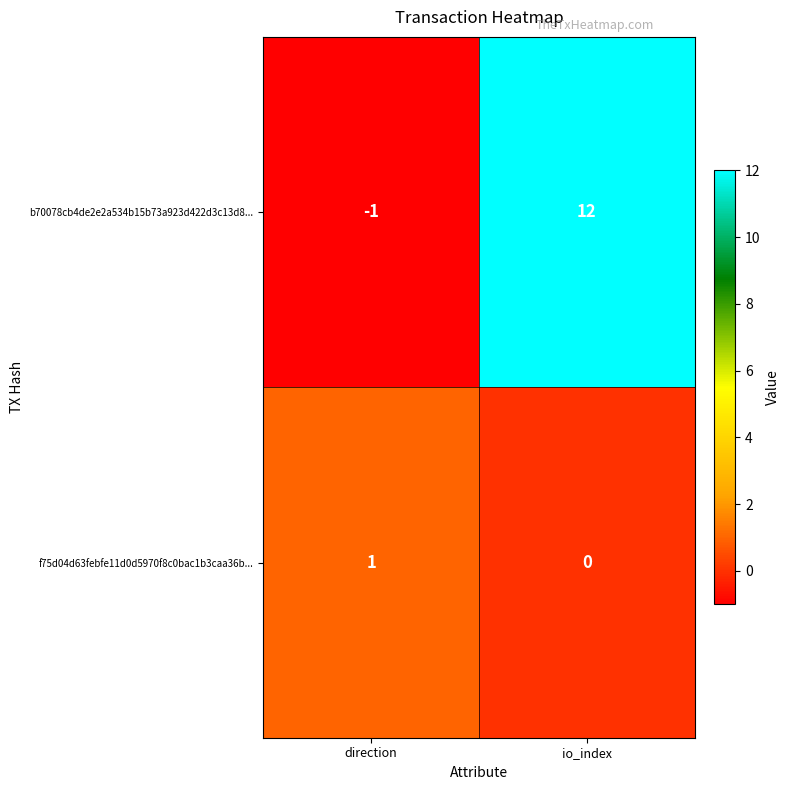

Is the value of f75d04d63febfe11d0d5970f8c0bac1b3caa36b... at direction greater than the value of b70078cb4de2e2a534b15b73a923d422d3c13d8... at io_index?

No